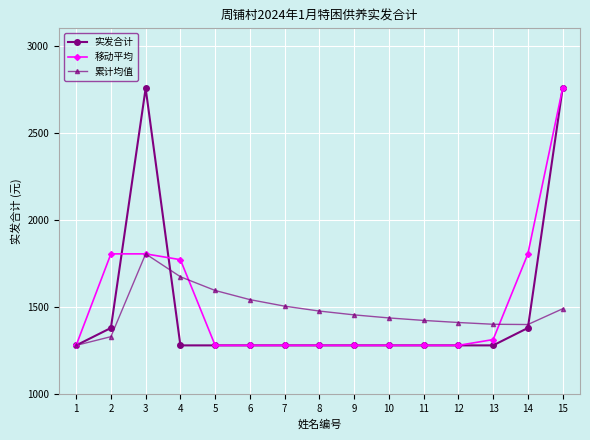

At which category is the sum across all series the highest?

15